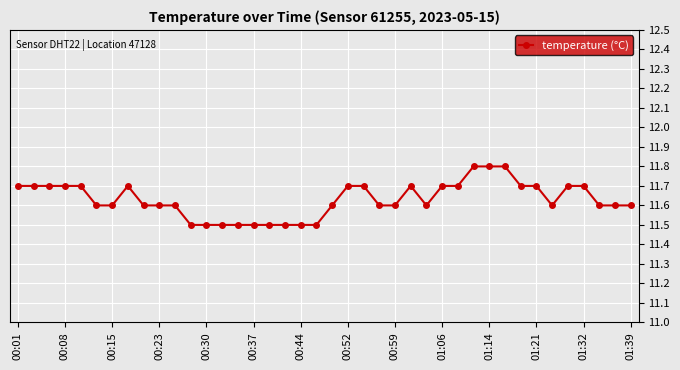

What is the greatest value displayed?

11.8